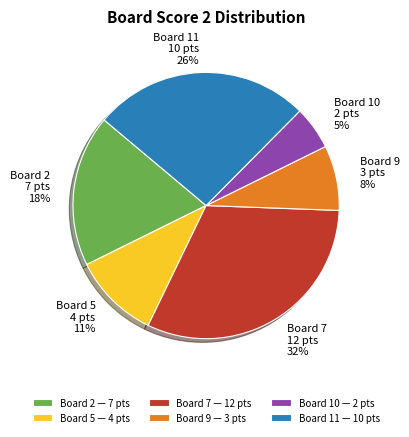

What is the largest slice in the pie chart?

Board 7 — 12 pts